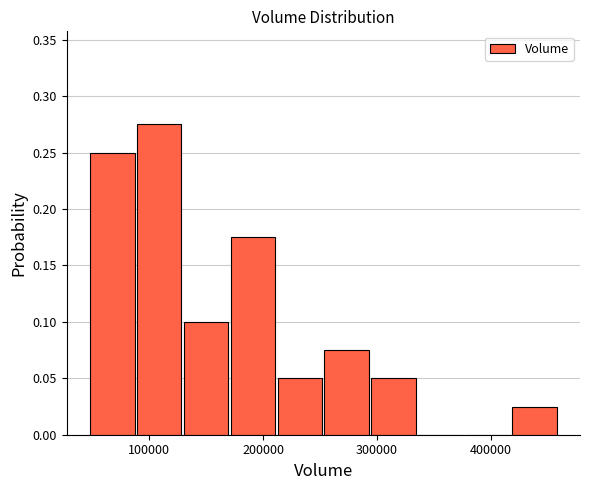

Which range on the x-axis has the tallest bar?

90000 to 130000